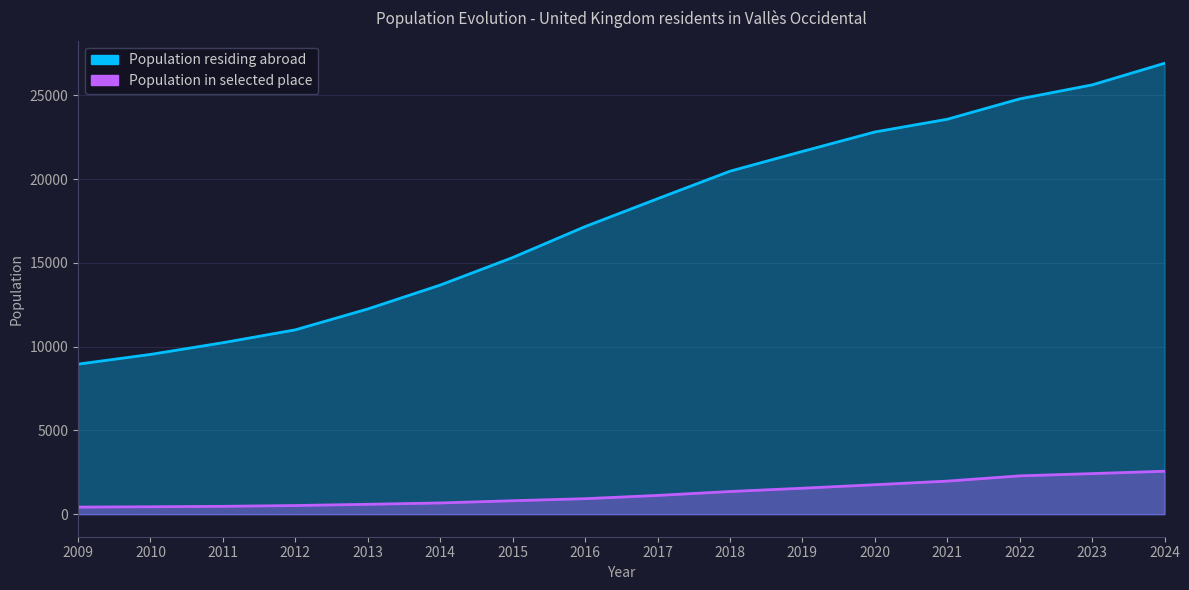

What is the change in value from 2011 to 2020?

+12581